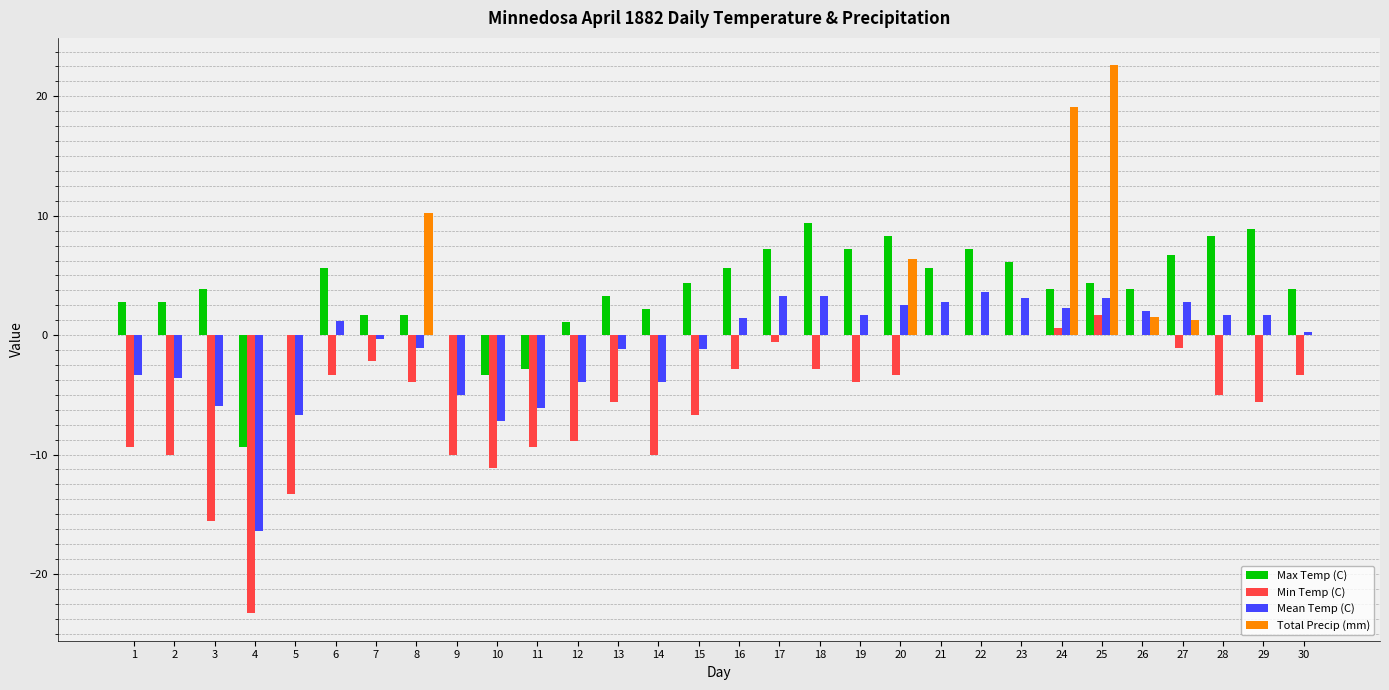

Which category has the highest value in the Min Temp (C) series?

25